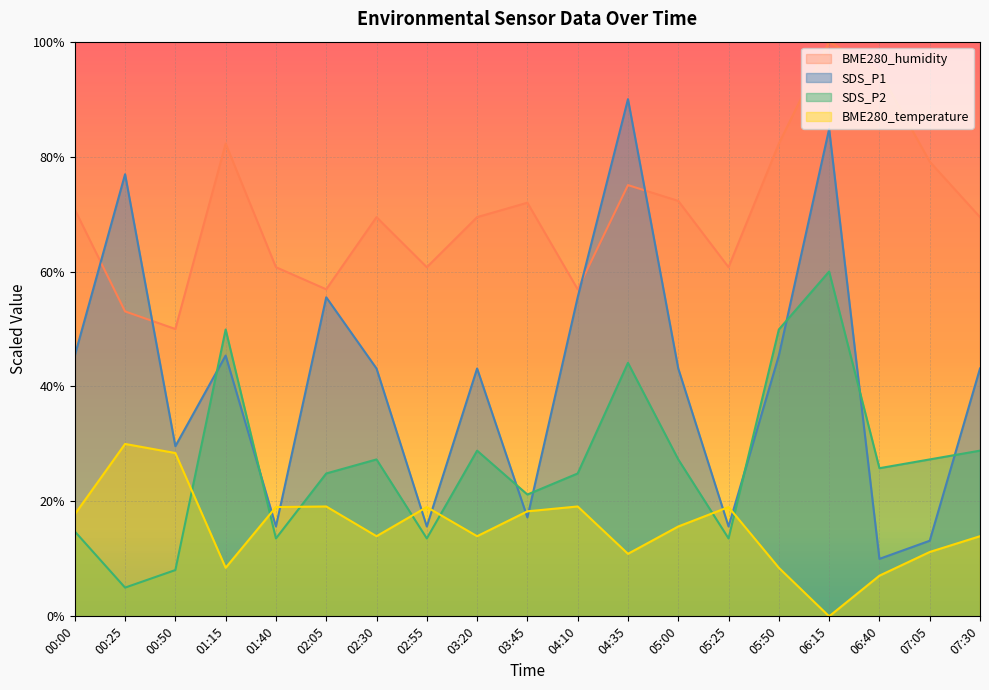

True or false: SDS_P2 and BME280_humidity cross at least once.

False